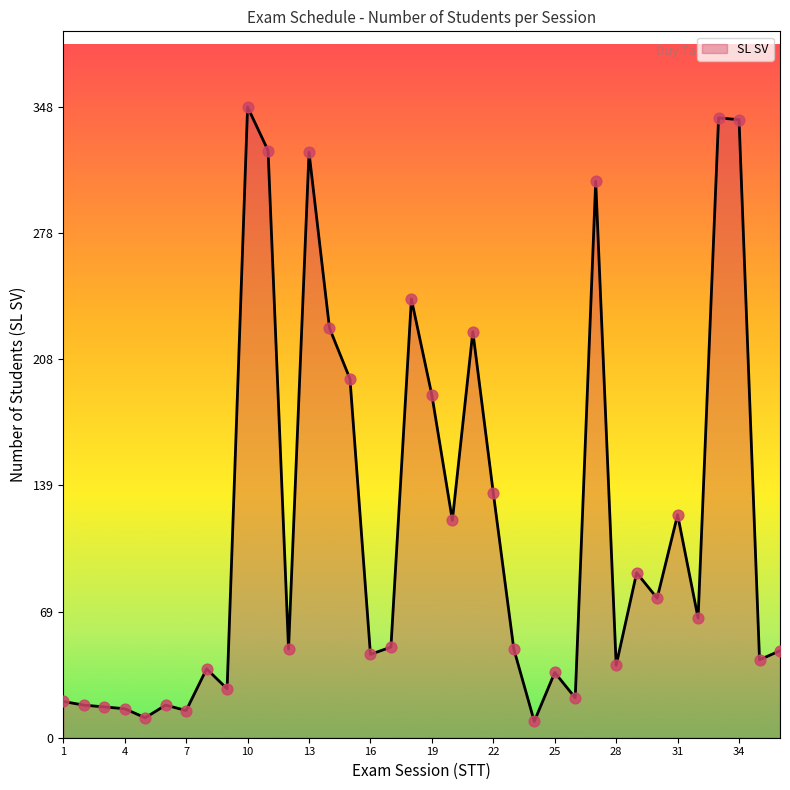

What is the smallest value displayed?

9